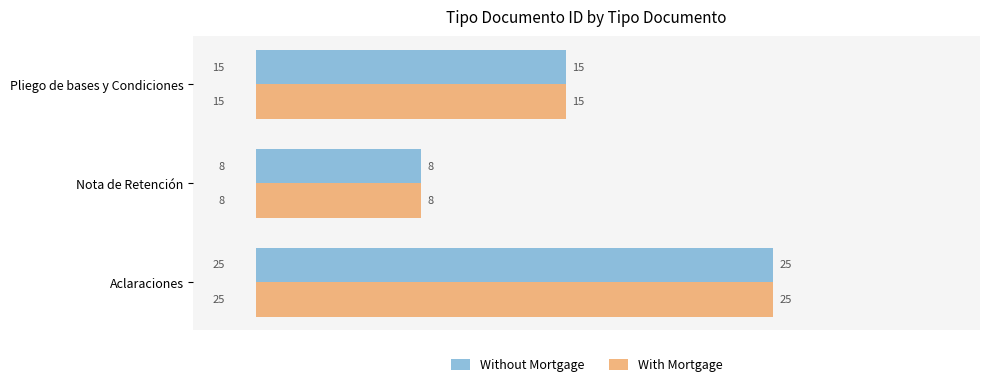

At which label is Without Mortgage closest to 16?

Pliego de bases y Condiciones